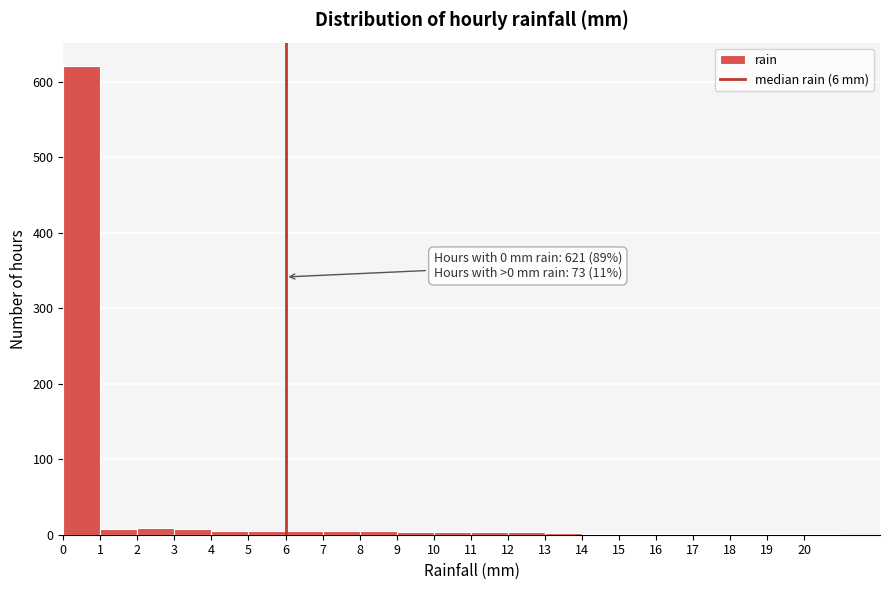

Which range on the x-axis has the tallest bar?

0 to 1